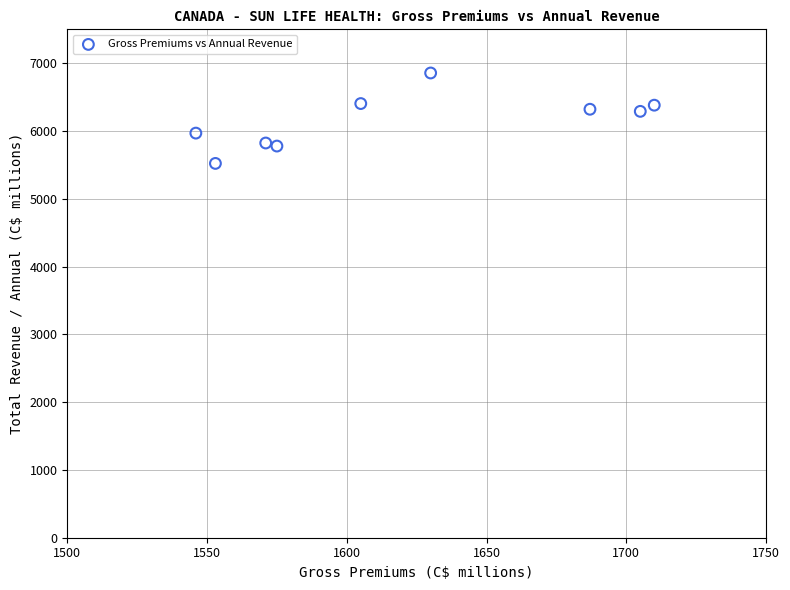

What is the average Y value?

6149